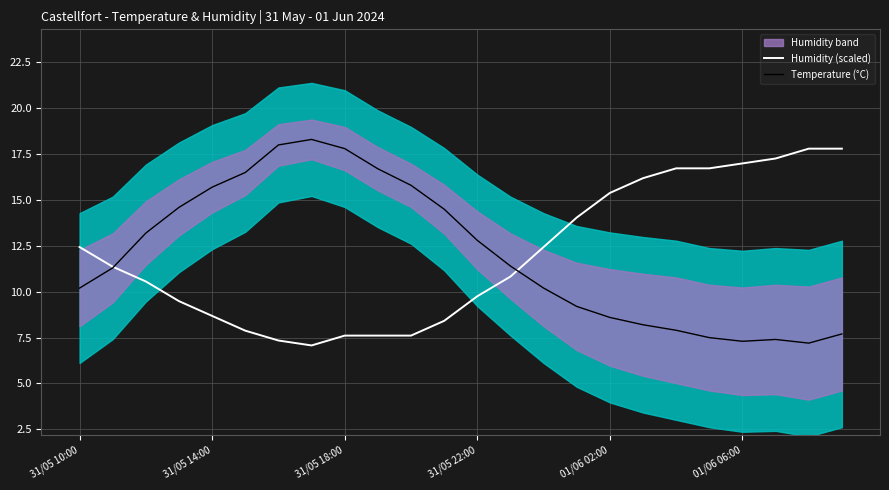

Reading left to right, what are all the values shown in this chart?

Humidity (scaled): 12.4	11.4	10.6	9.5	8.7	7.9	7.3	7.1	7.6	7.6	7.6	8.4	9.8	10.8	12.4	14.0	15.4	16.2	16.7	16.7	17.0	17.3	17.8	17.8
Temperature (°C): 10.2	11.3	13.2	14.6	15.7	16.5	18.0	18.3	17.8	16.7	15.8	14.5	12.8	11.4	10.2	9.2	8.6	8.2	7.9	7.5	7.3	7.4	7.2	7.7